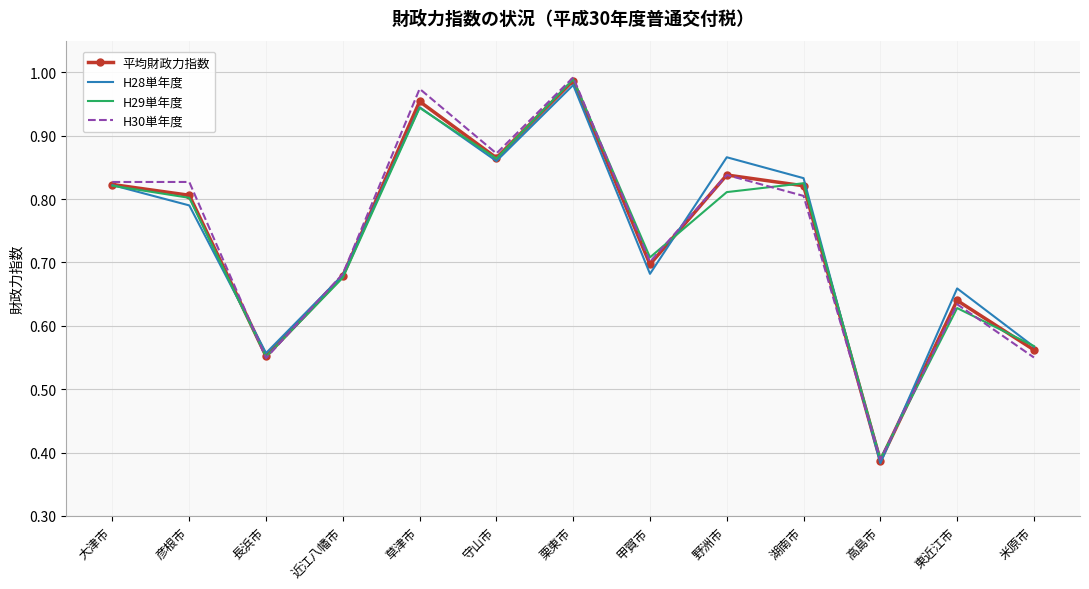

The H28単年度 series shows 1.2 at 甲賀市. True or false?

False